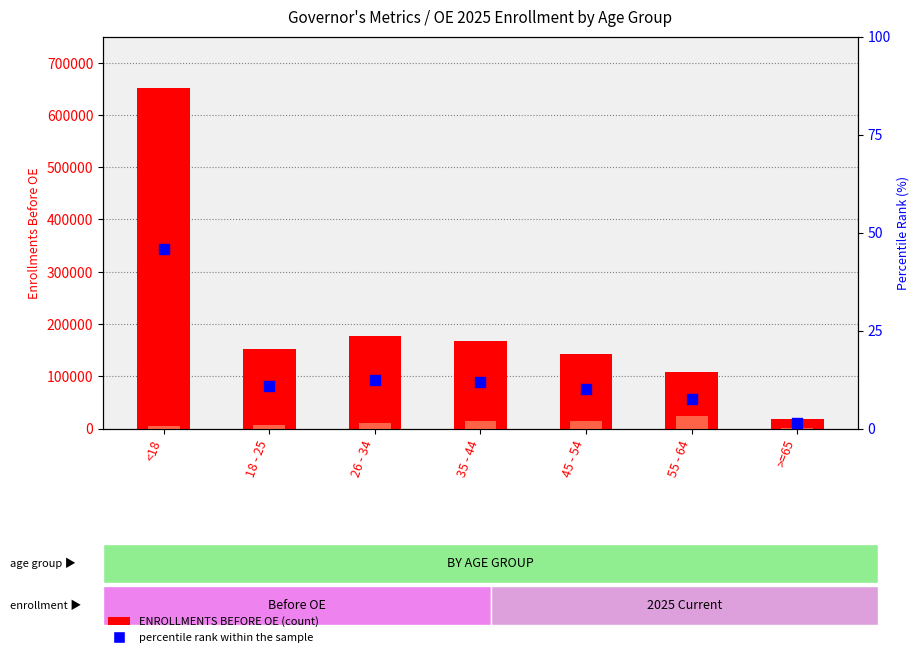

Which series has the widest spread of Y values?

ENROLLMENTS BEFORE OE